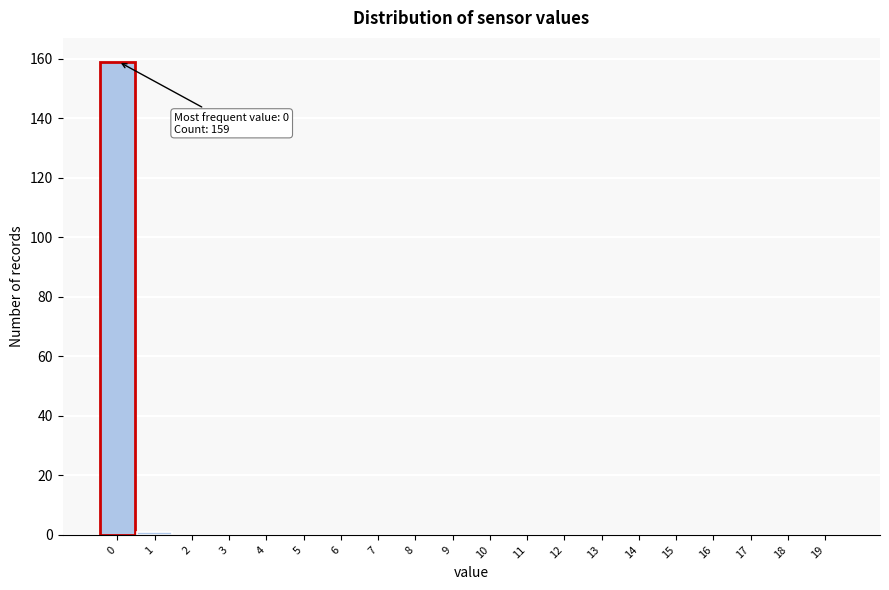

Reading left to right, transcribe all the data shown in this chart.

0=159	1=1	2=0	3=0	4=0	5=0	6=0	7=0	8=0	9=0	10=0	11=0	12=0	13=0	14=0	15=0	16=0	17=0	18=0	19=0